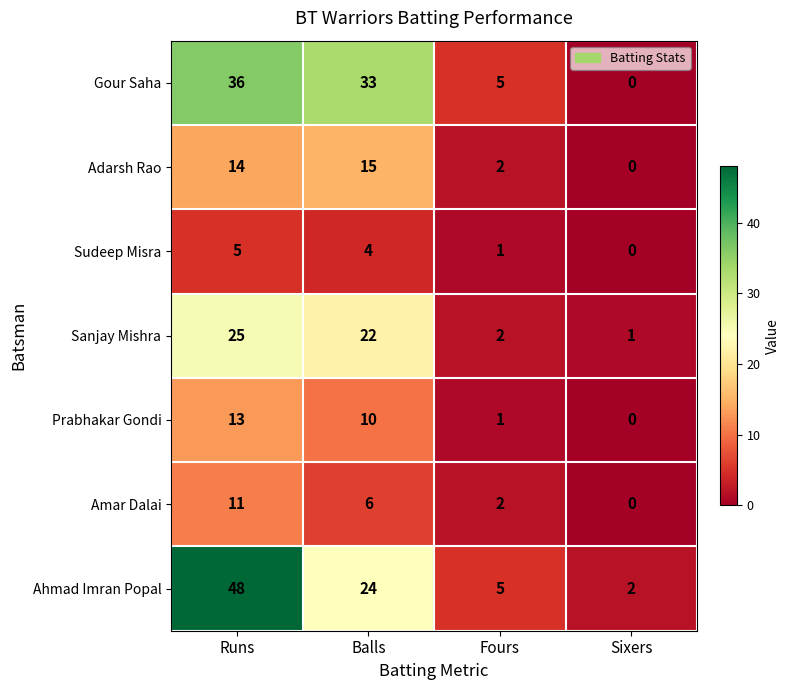

The Ahmad Imran Popal series shows 31 at Runs. True or false?

False